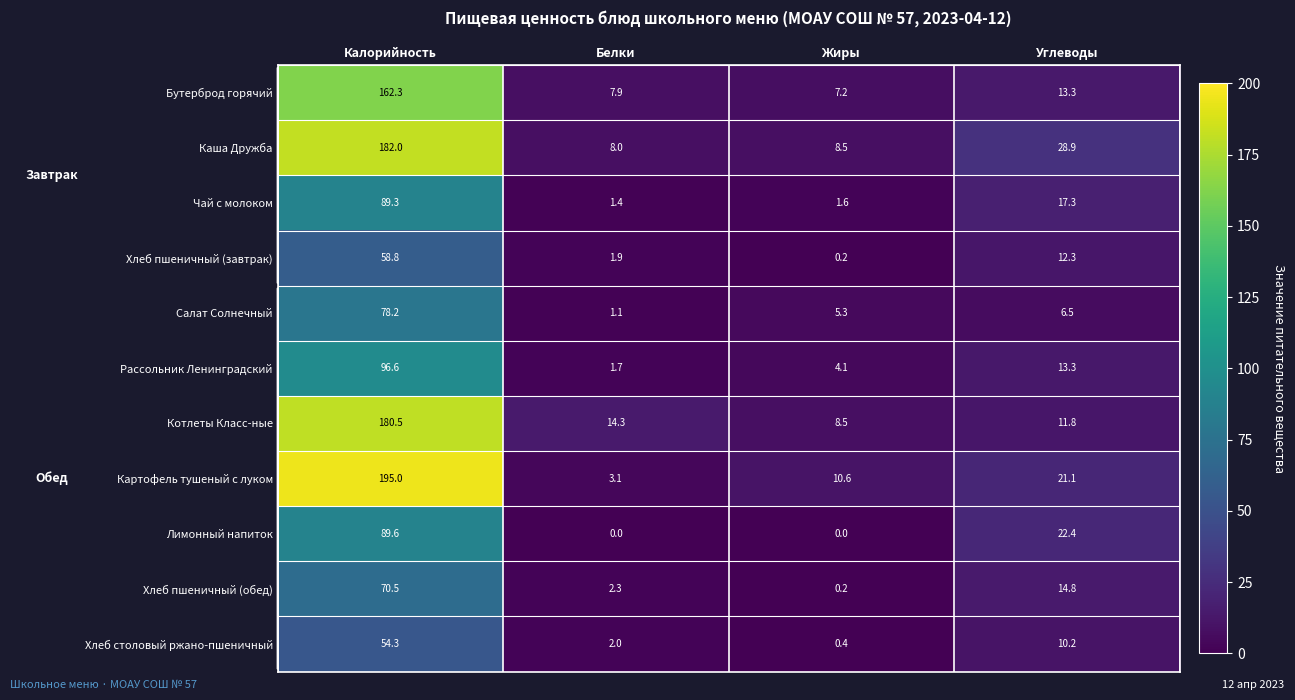

At Калорийность, list the series in order from smallest to largest.

Хлеб столовый ржано-пшеничный, Хлеб пшеничный (завтрак), Хлеб пшеничный (обед), Салат Солнечный, Чай с молоком, Лимонный напиток, Рассольник Ленинградский, Бутерброд горячий, Котлеты Класс-ные, Каша Дружба, Картофель тушеный с луком